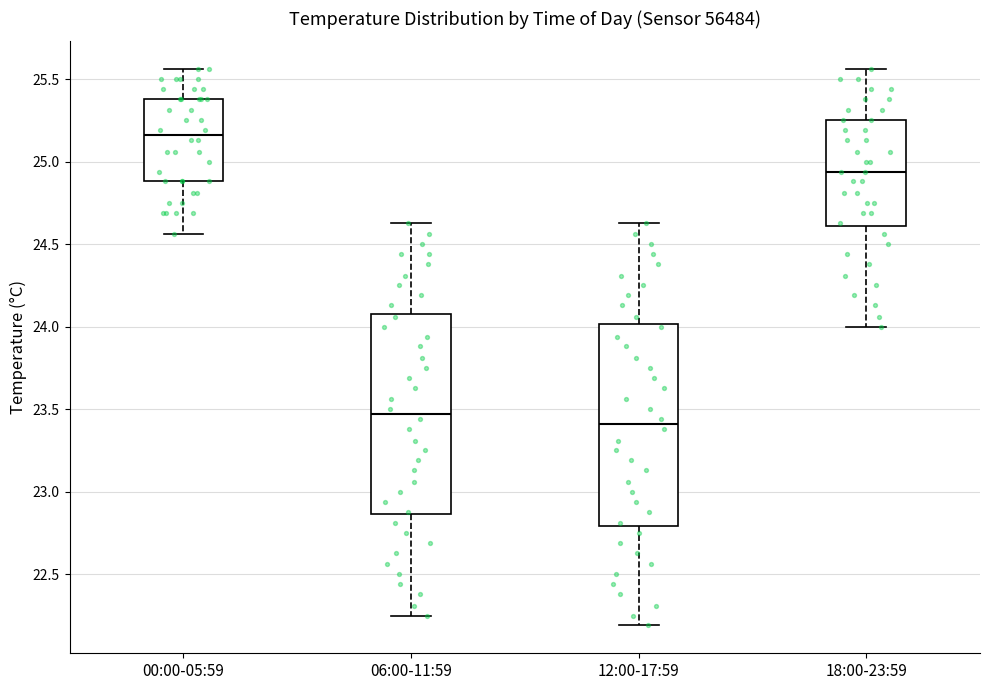

Where is the lower edge of the box for 06:00-11:59 on the y-axis? The values are not printed on the chart, so give them approximately, as read against the axis.

22.85